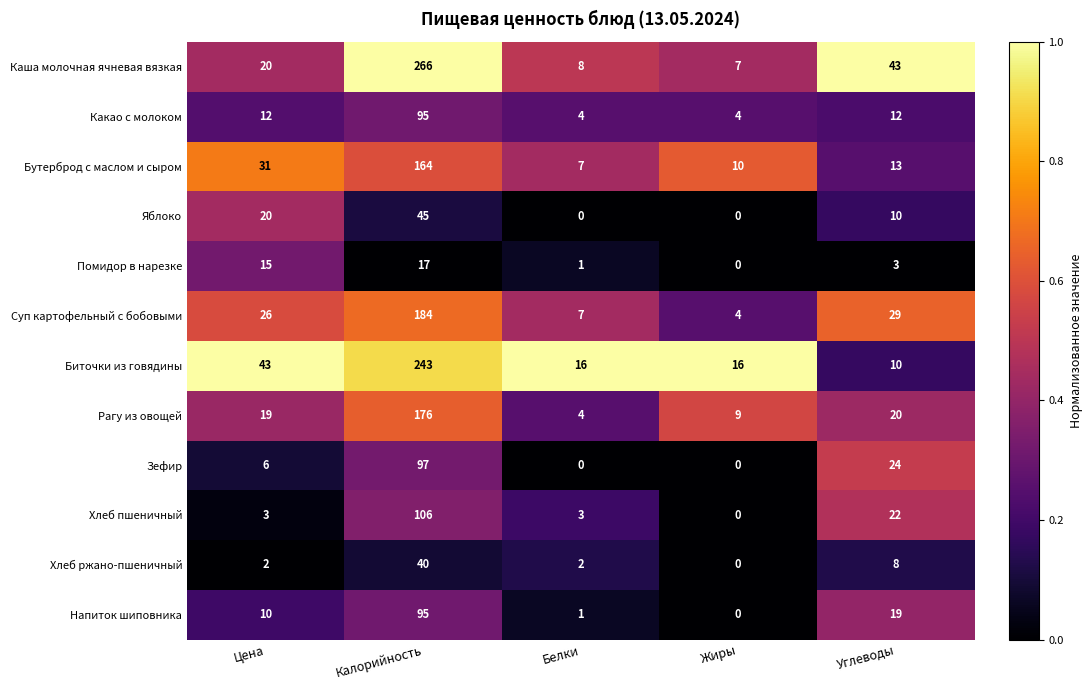

True or false: Суп картофельный с бобовыми has a value of 7 at Белки.

True